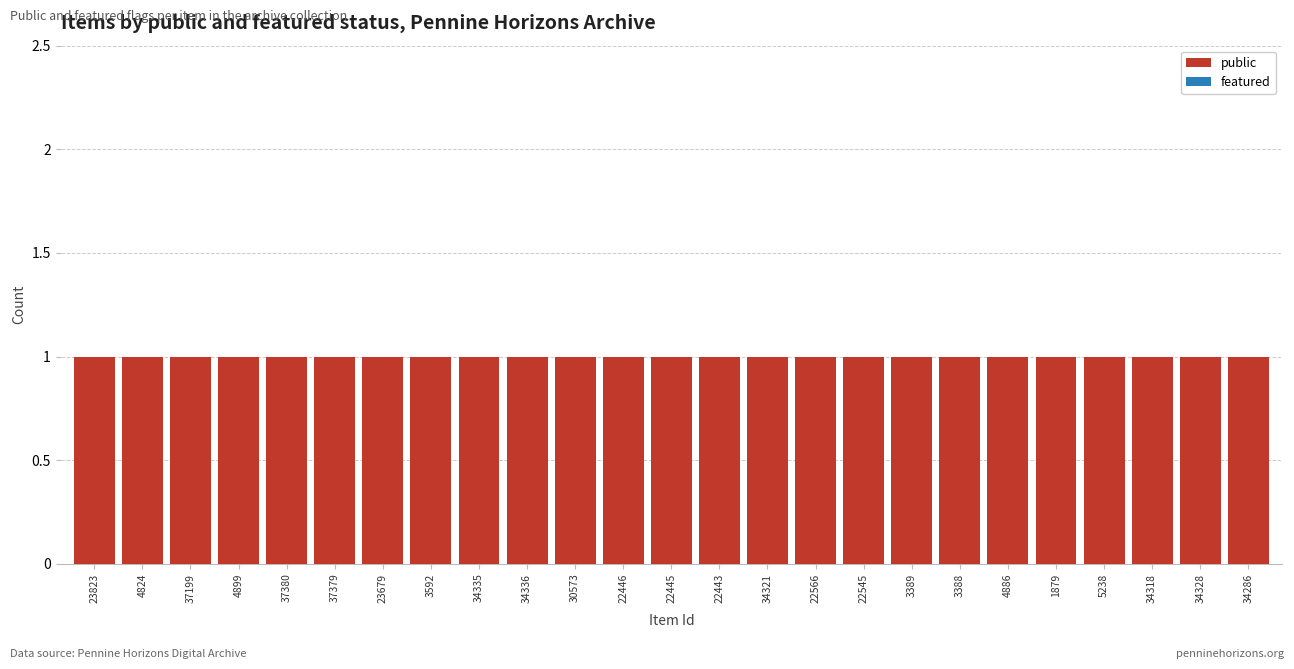

Which series has the largest range (max minus min)?

public